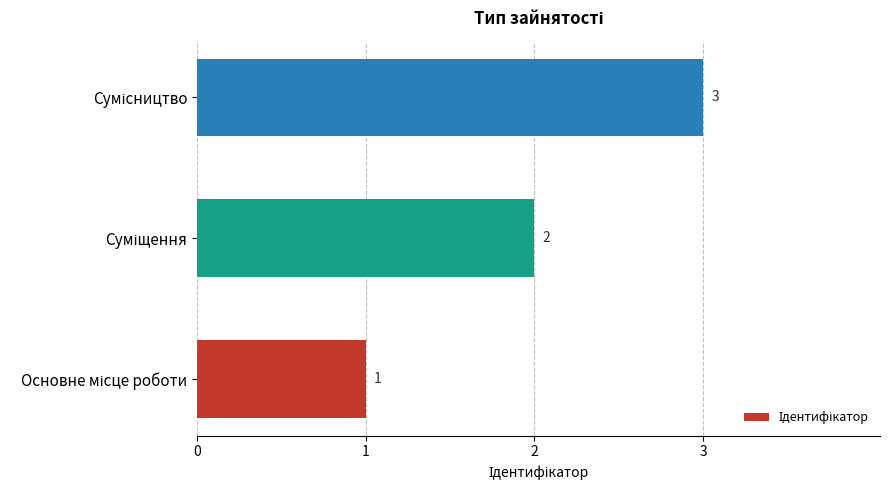

Does the chart contain stacked bars?

No